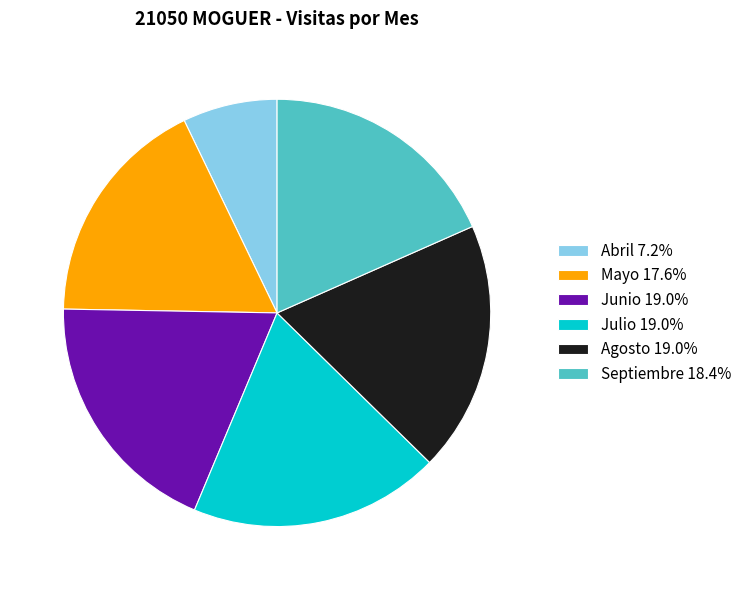

Approximately how many times larger is the value at Abril 7.2% compared to Junio 19.0%?

0.4